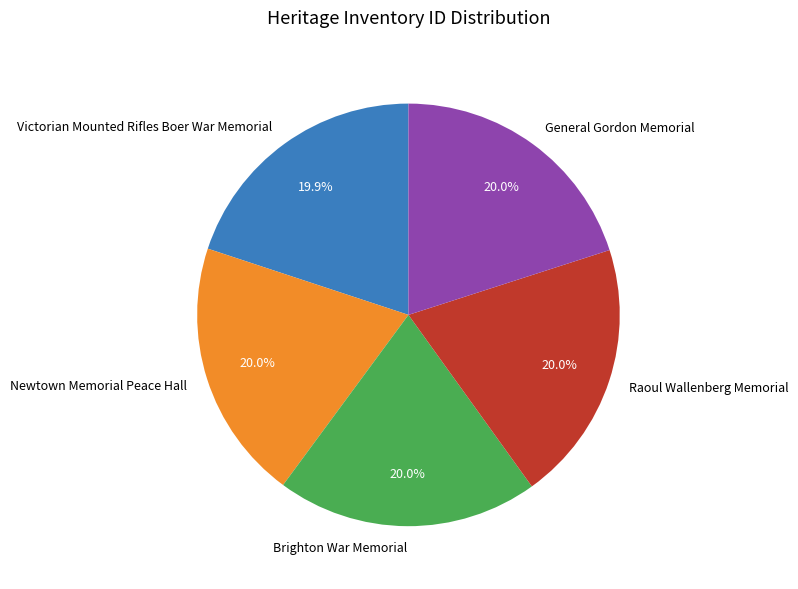

Is there any slice that represents more than half of the pie?

No